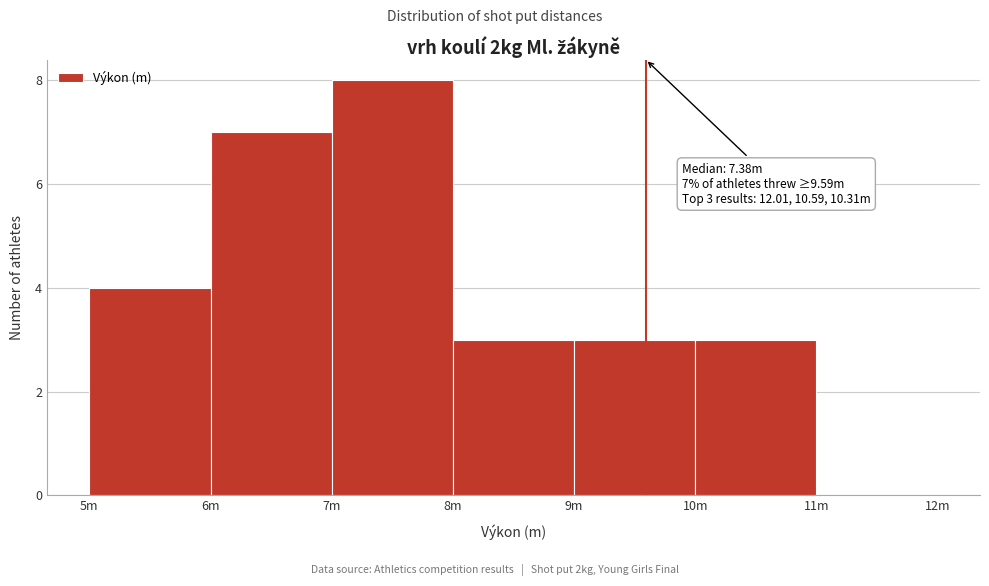

Reading right to left, what are all the values shown in this chart?

11m=0	10m=3	9m=3	8m=3	7m=8	6m=7	5m=4